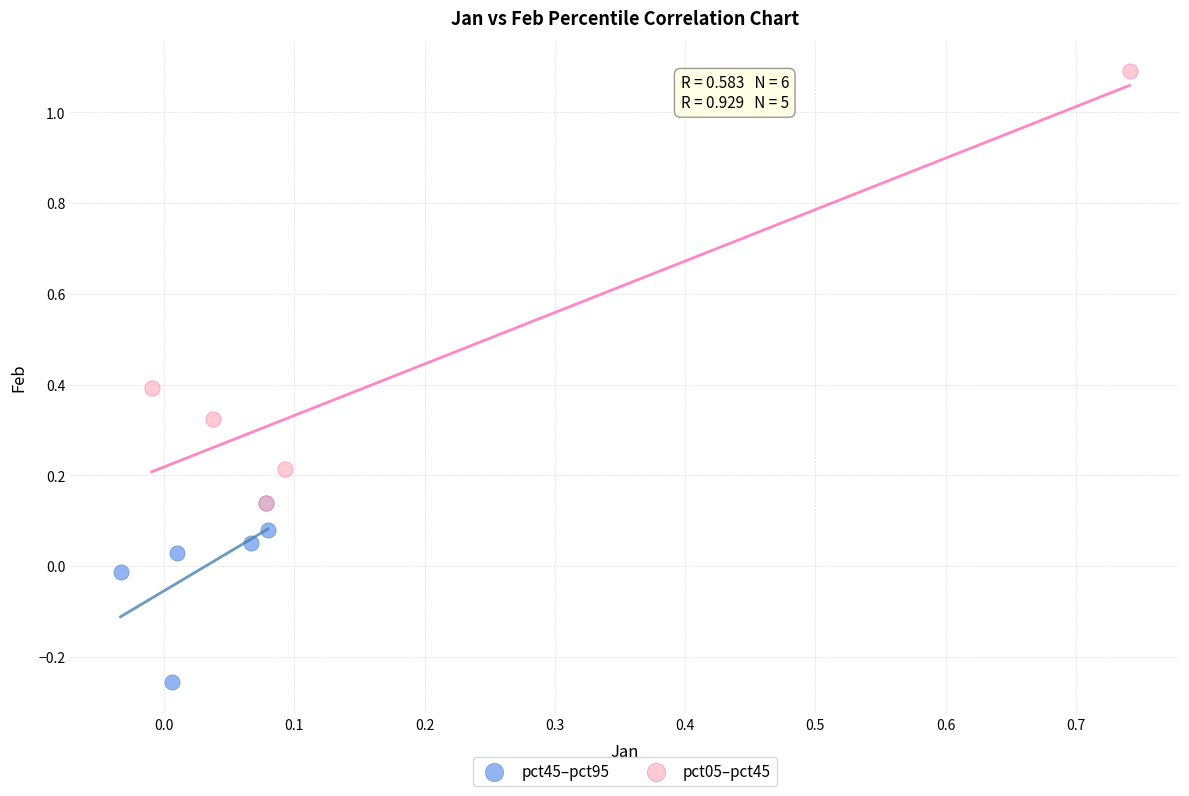

Which series reaches the minimum Y coordinate?

pct45–pct95